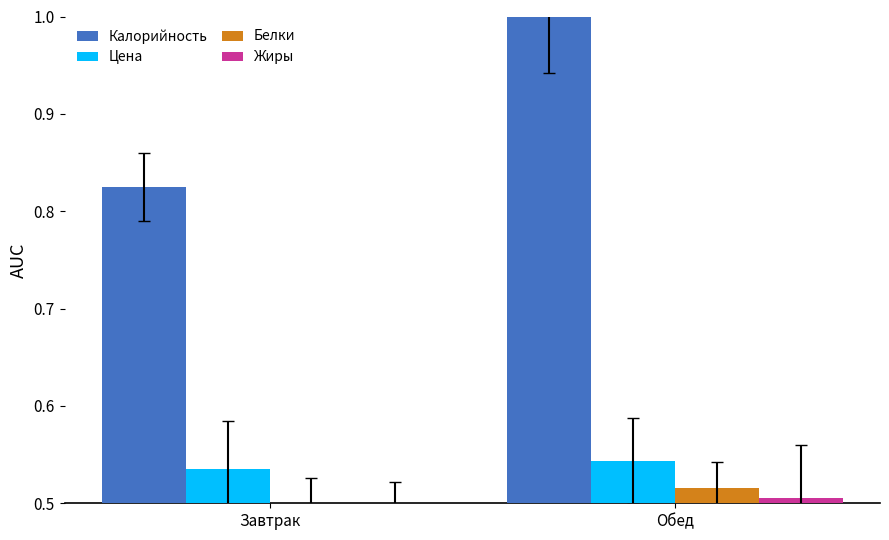

Rank the series by their maximum value, from highest to lowest.

Калорийность, Цена, Белки, Жиры